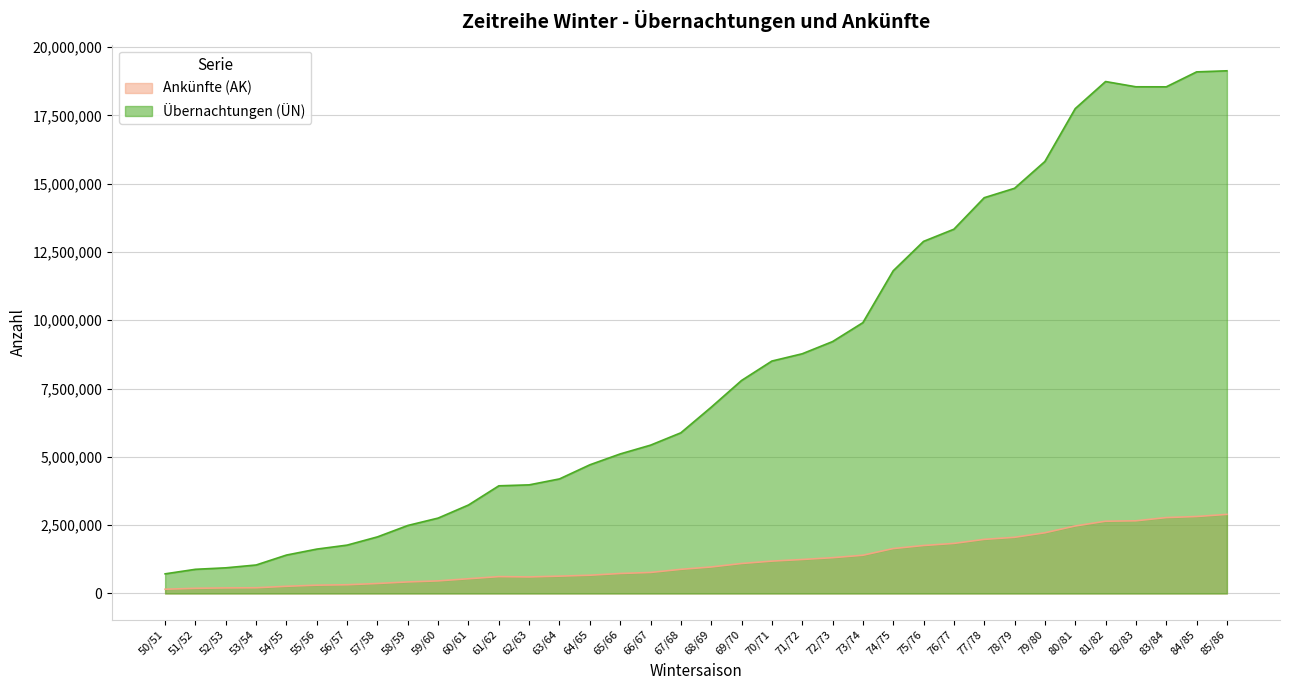

Is the value of Ankünfte (AK) at 51/52 greater than the value of Übernachtungen (ÜN) at 71/72?

No